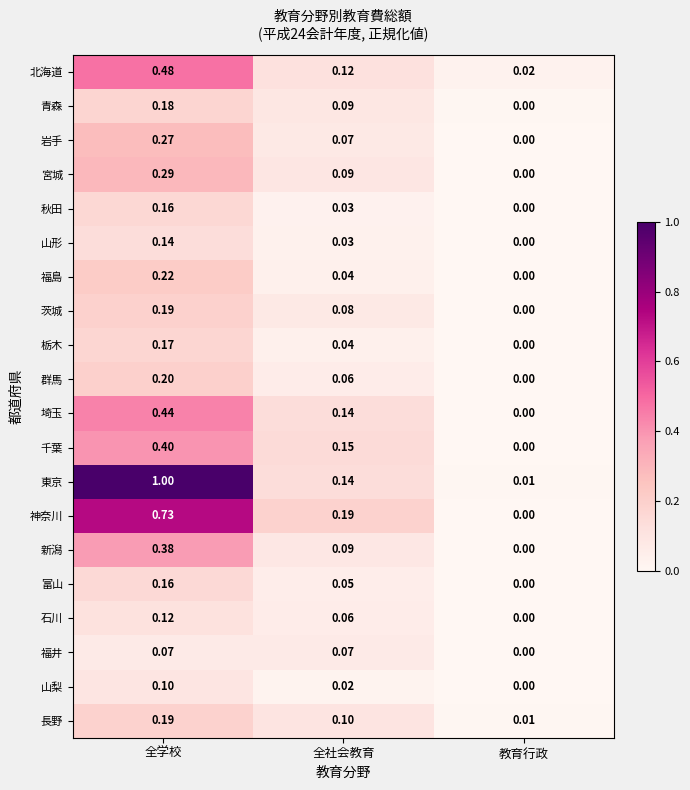

Where is 秋田 nearest to the value 0?

教育行政